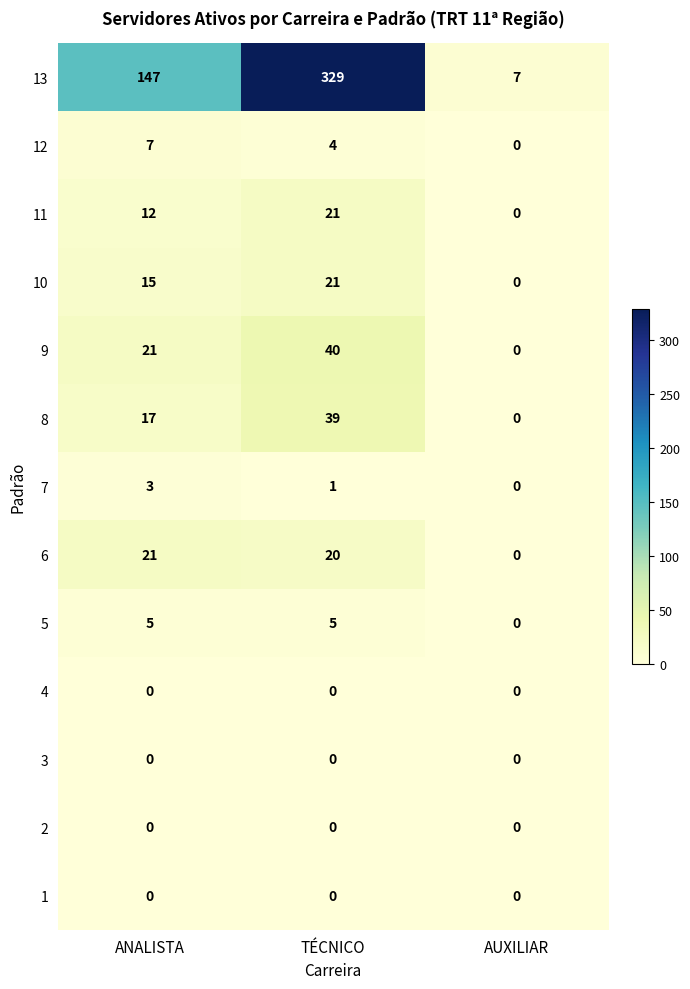

Count the number of categories in the chart.

3